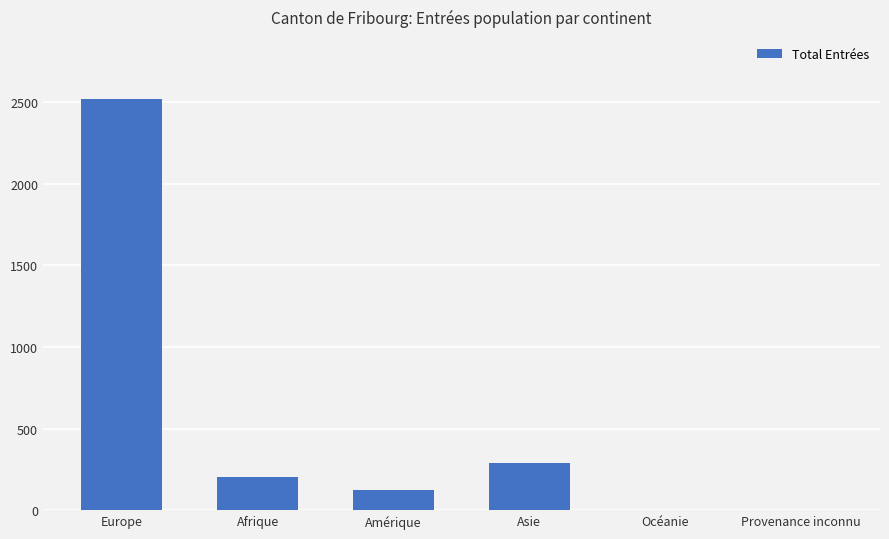

At which label is the value closest to 1261?

Asie